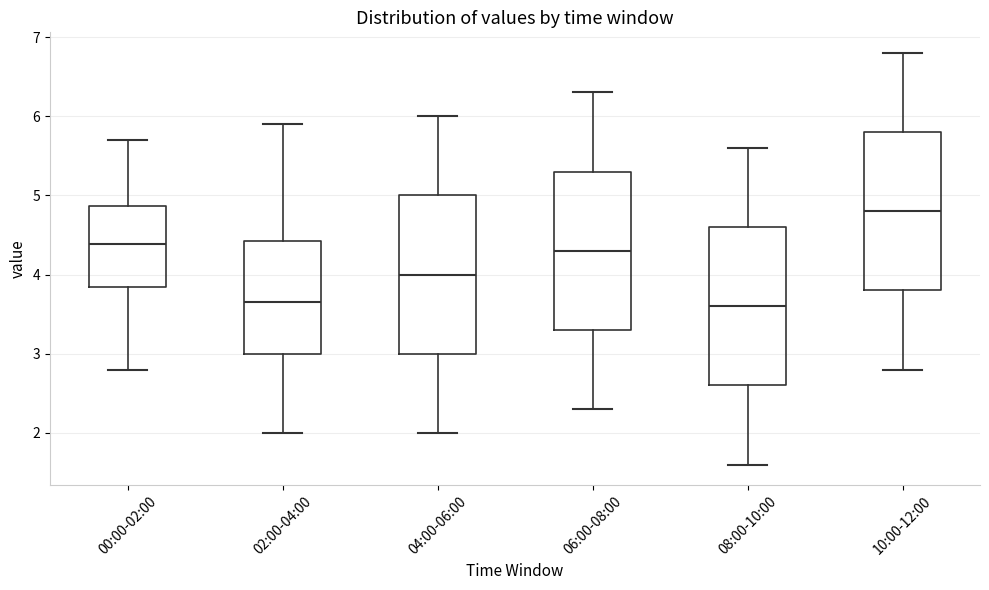

Where does the median line of the box for 06:00-08:00 sit on the y-axis? The values are not printed on the chart, so give them approximately, as read against the axis.

4.3